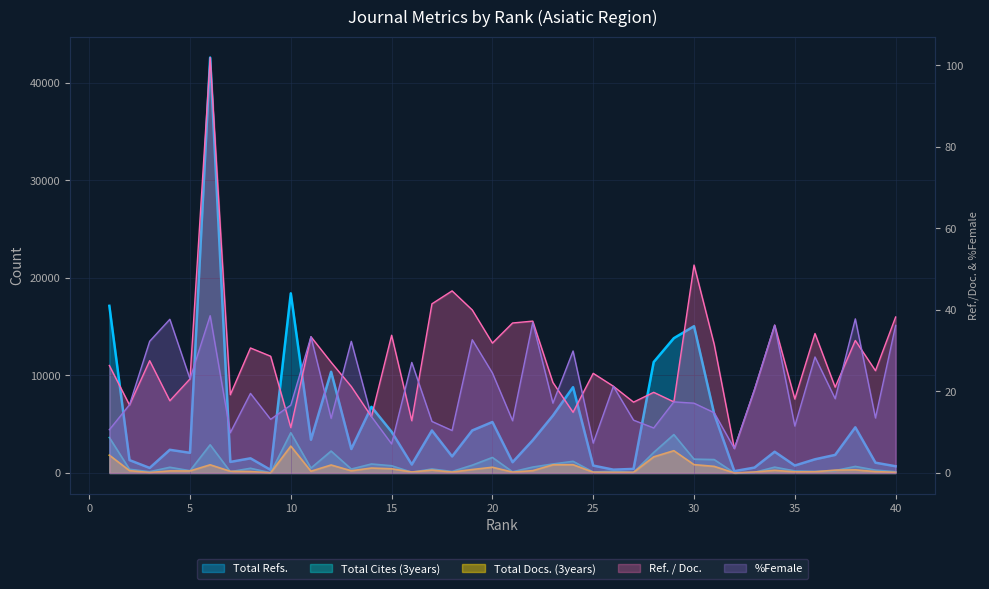

What is the spread (max minus min) of values at 38?

4648.5